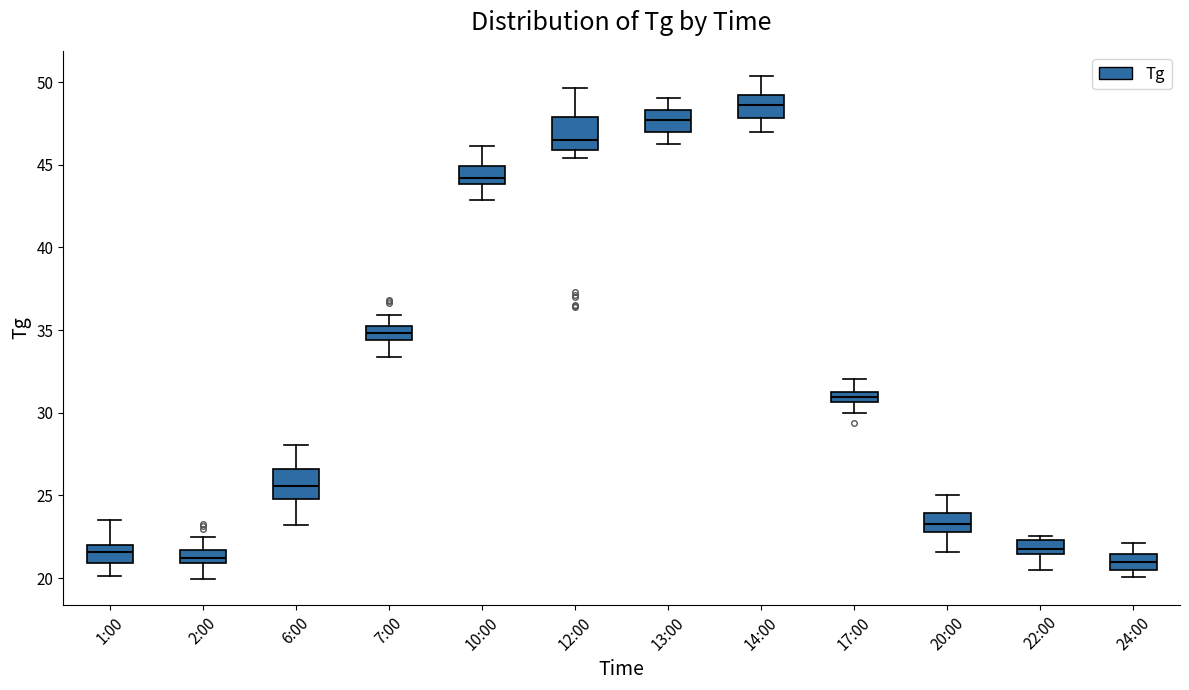

Which box has the highest median line?

14:00